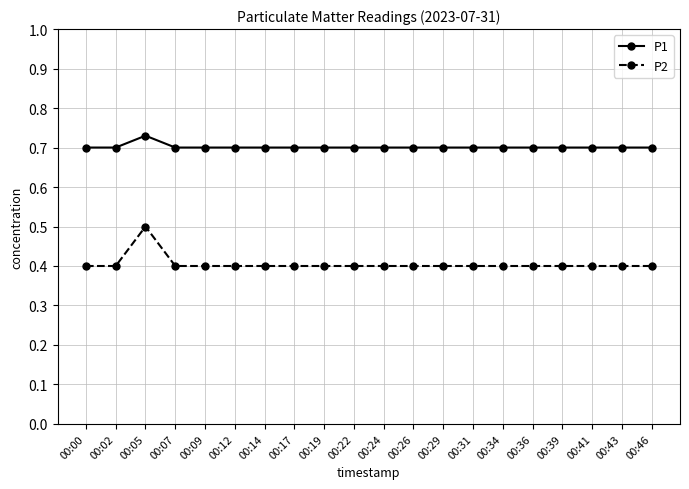

Which label corresponds to the largest value in the chart?

00:05